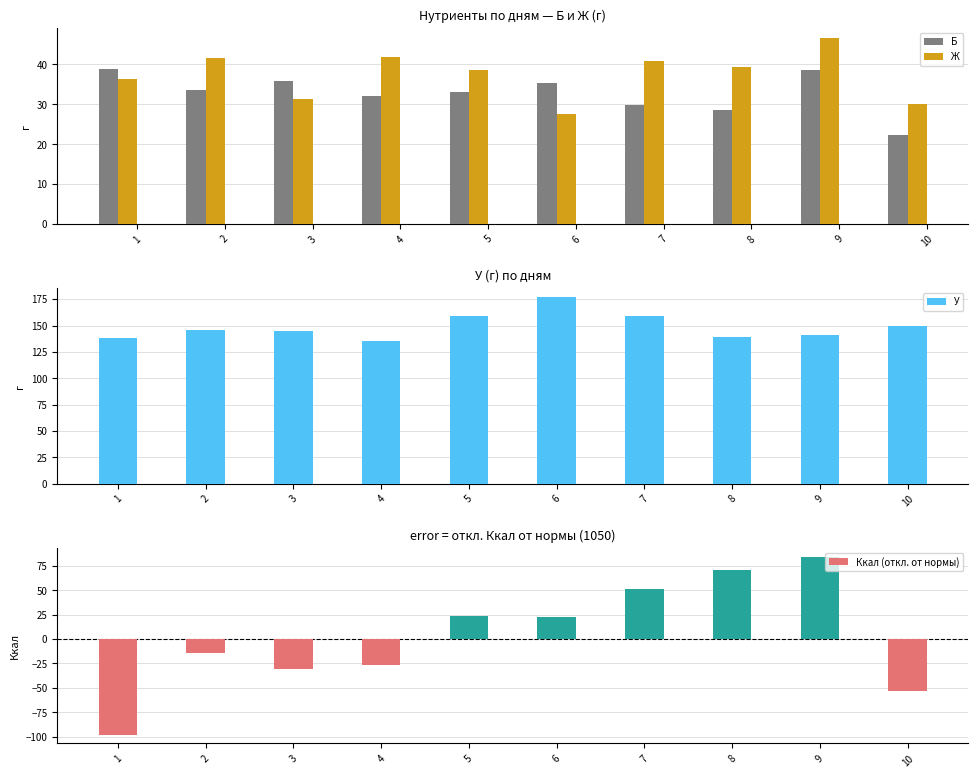

What are all the series names shown in the legend?

Б, Ж, У, Ккал (откл. от нормы)